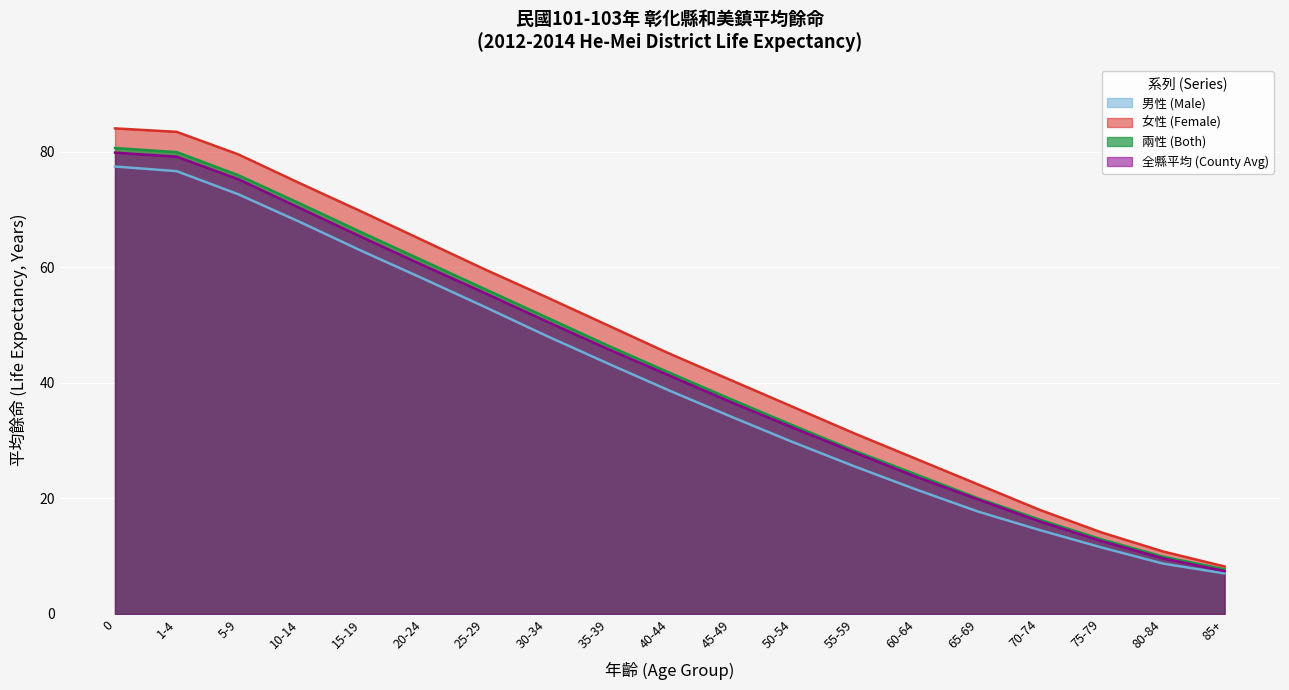

What is the highest value of the 全縣平均 (County Avg) series?

79.8